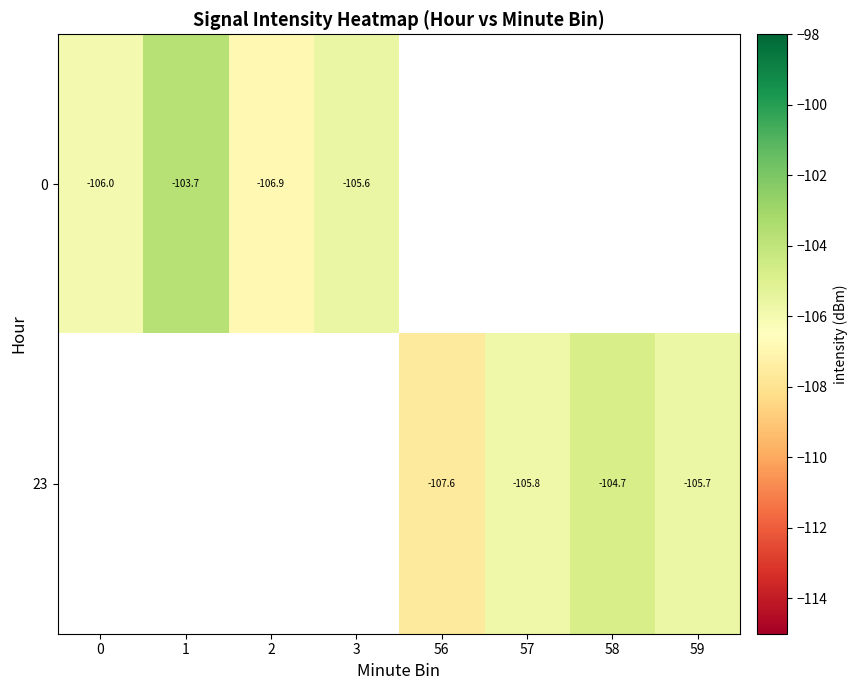

The value of 0 at 2 is -106.9. True or false?

True